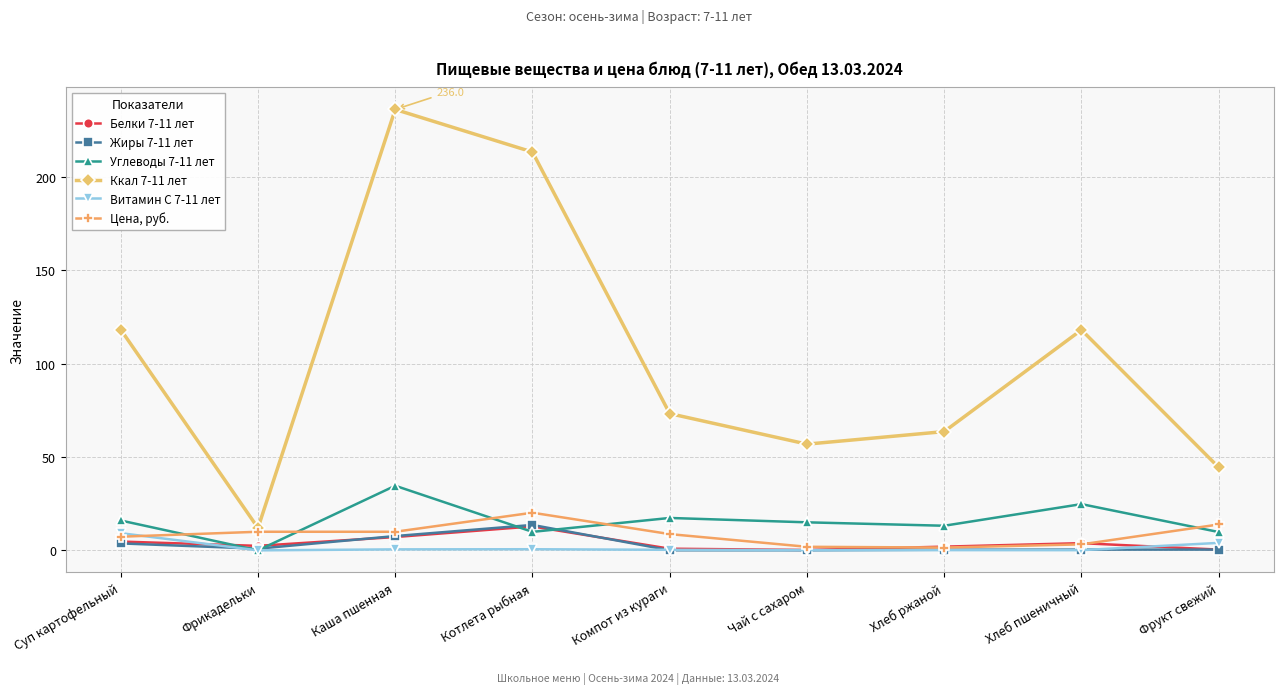

Is it true that Белки 7-11 лет equals 3.9 at Хлеб пшеничный?

True